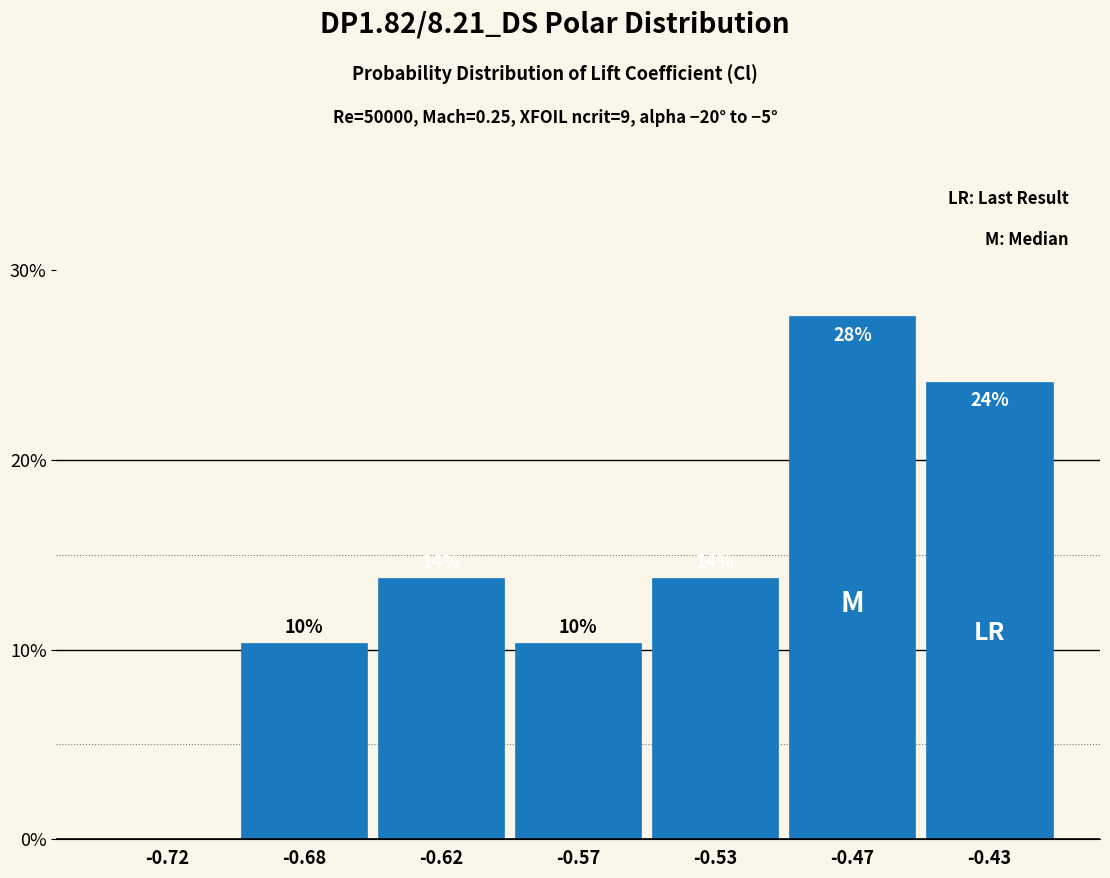

Are the bars horizontal?

No